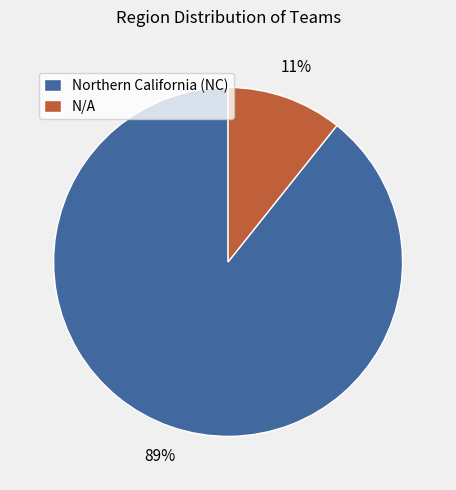

Is the sum of N/A and Northern California (NC) greater than half?

Yes